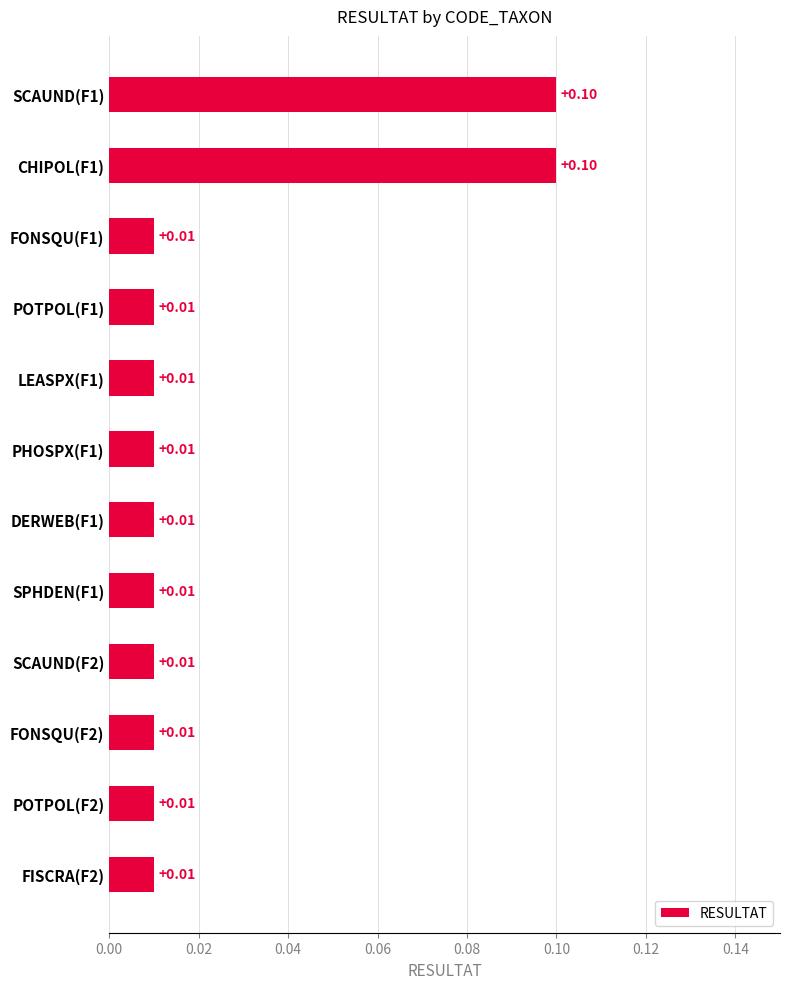

Between SPHDEN(F1) and SCAUND(F1), which is larger?

SCAUND(F1)